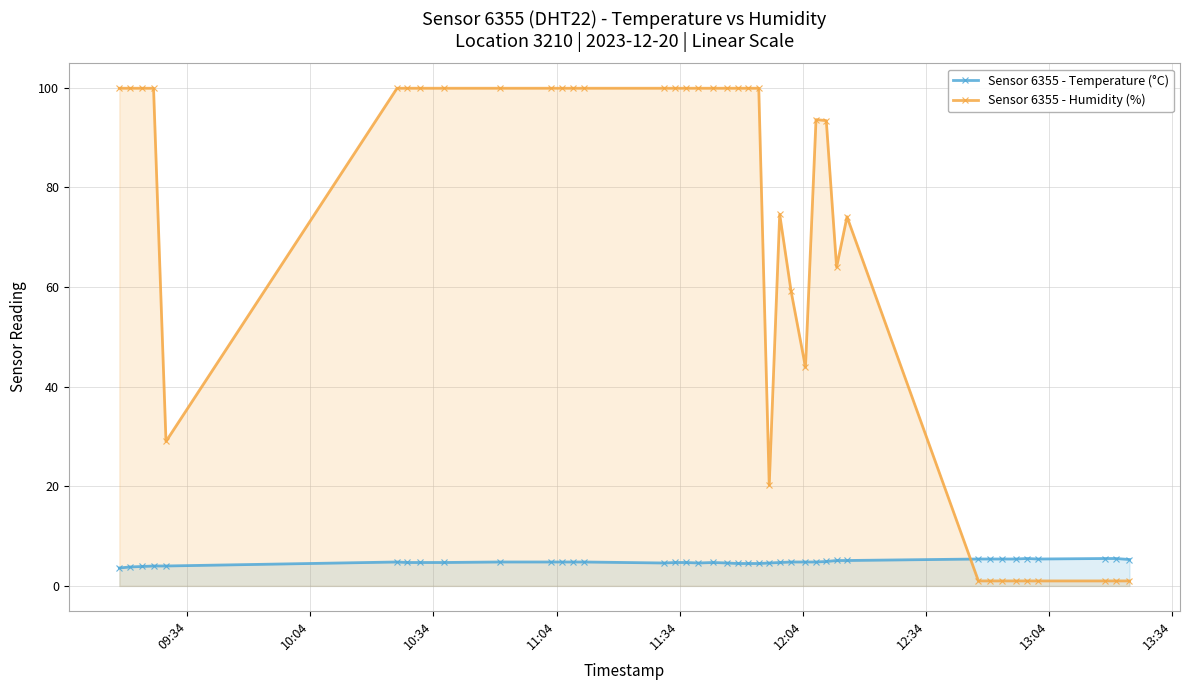

True or false: Sensor 6355 - Temperature (°C) has more than 0 points higher than both neighbors.

True